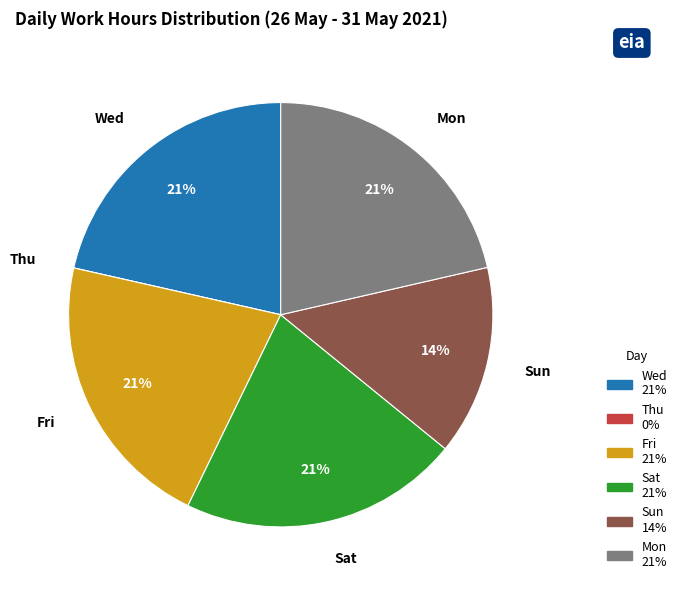

To the nearest percent, what is the combined percentage of Sat and Sun?

36%